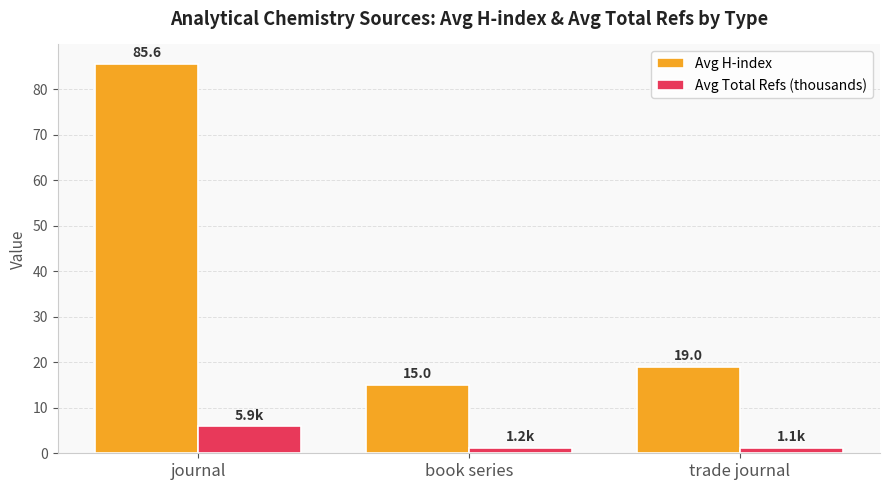

What is the sum of all Avg H-index values?

119.6